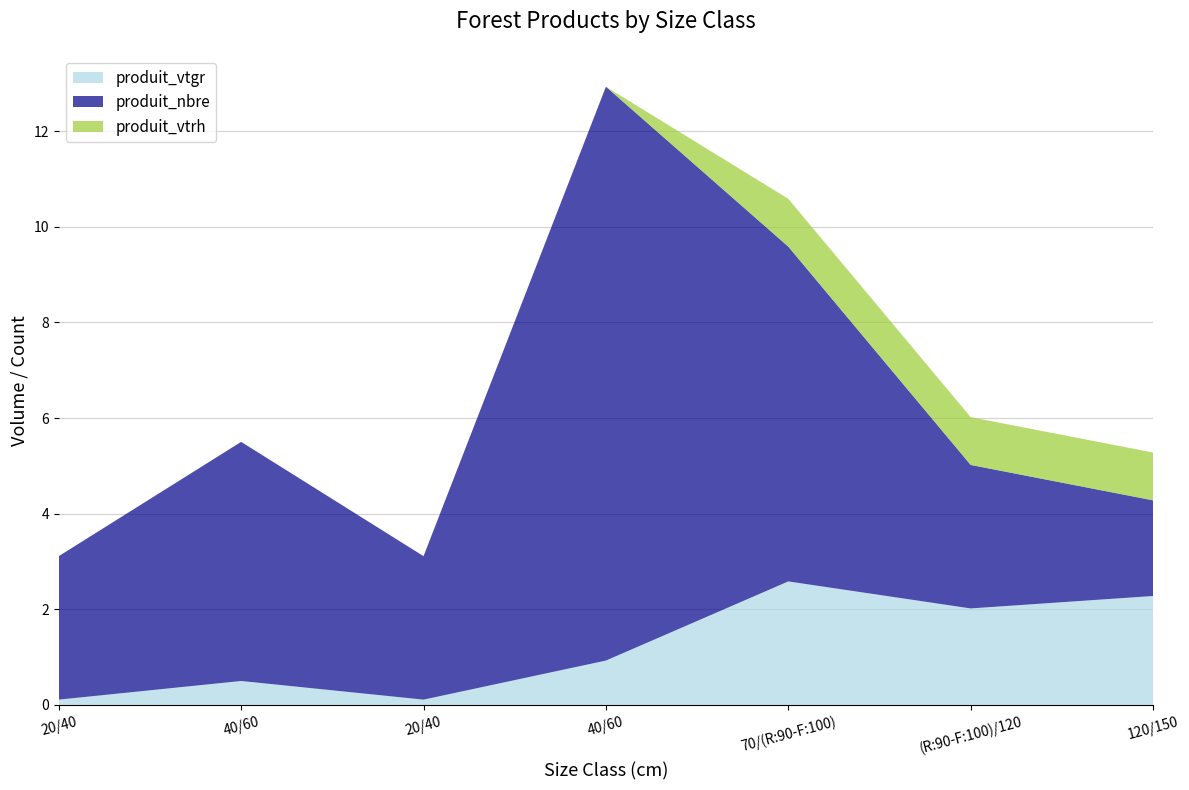

Reading left to right, what are all the values shown in this chart?

produit_vtgr: 20/40=0.1	40/60=0.5	20/40=0.1	40/60=0.9	70/(R:90-F:100)=2.6	(R:90-F:100)/120=2.0	120/150=2.3
produit_nbre: 20/40=3.0	40/60=5.0	20/40=3.0	40/60=12.0	70/(R:90-F:100)=7.0	(R:90-F:100)/120=3.0	120/150=2.0
produit_vtrh: 20/40=0.0	40/60=0.0	20/40=0.0	40/60=0.0	70/(R:90-F:100)=1.0	(R:90-F:100)/120=1.0	120/150=1.0